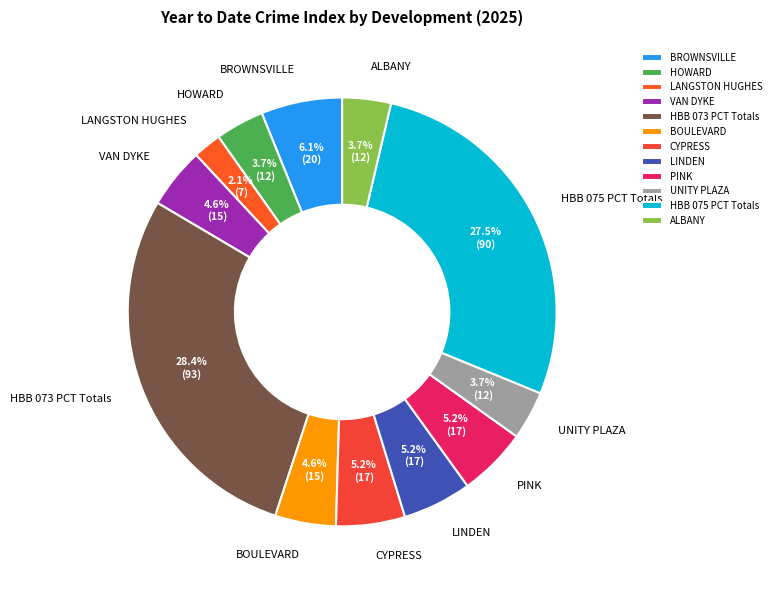

Which slice is the largest?

HBB 073 PCT Totals